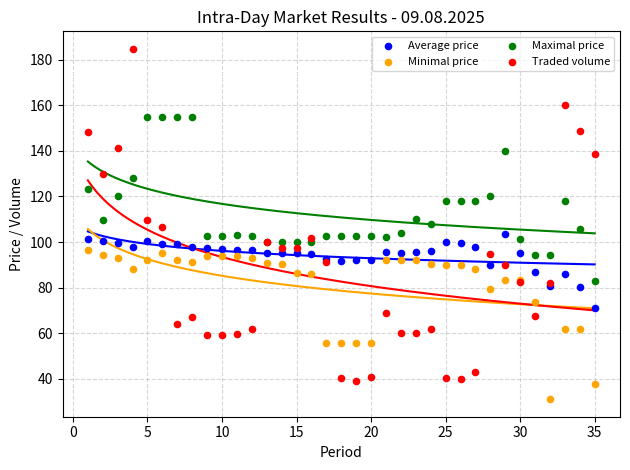

Which series reaches the maximum Y coordinate?

Traded volume